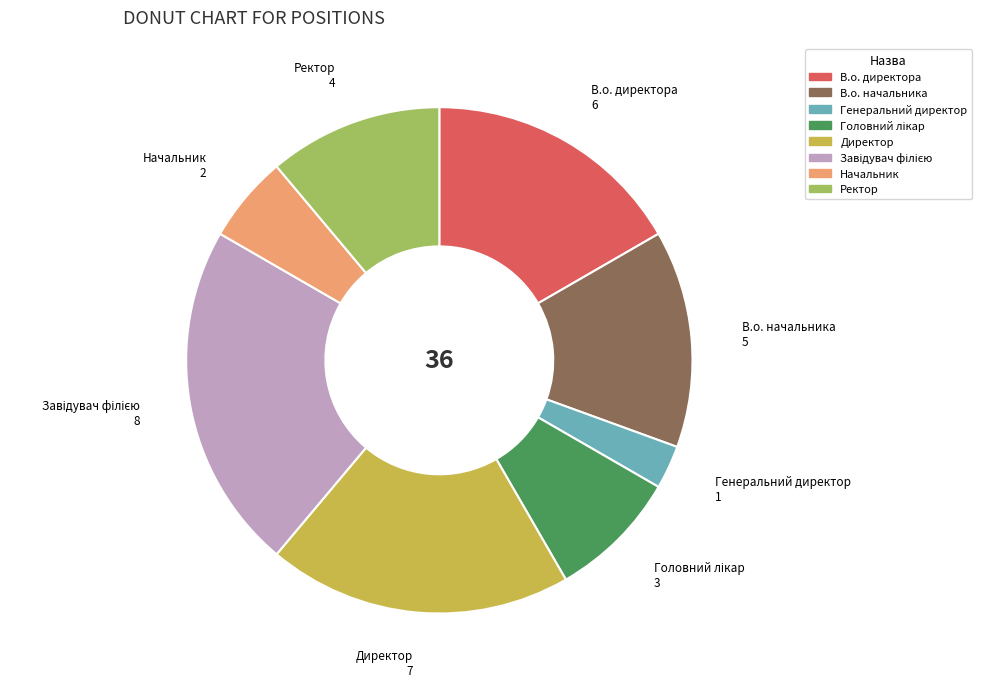

Does Ректор represent more than half of the total?

No